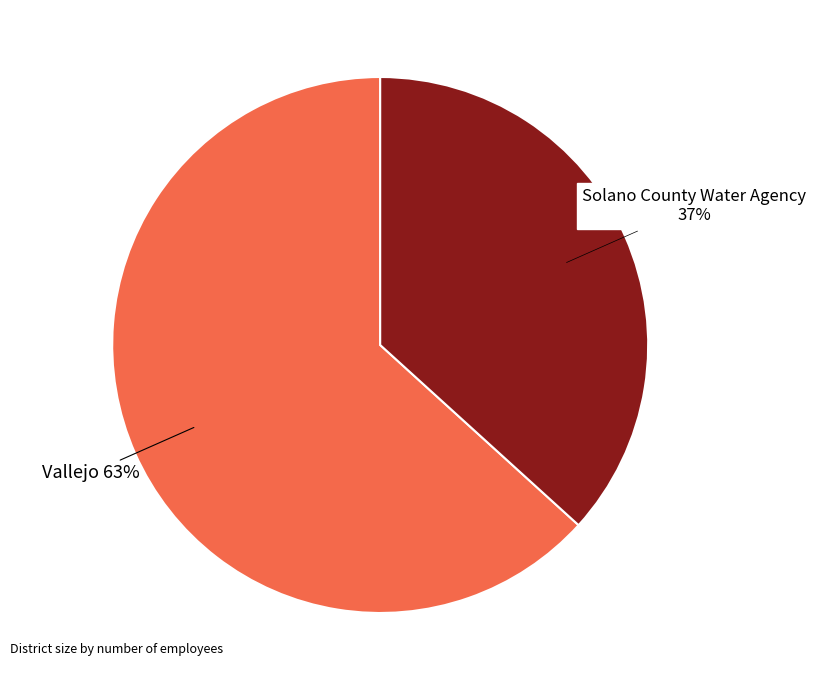

Is there any slice that represents more than half of the pie?

Yes